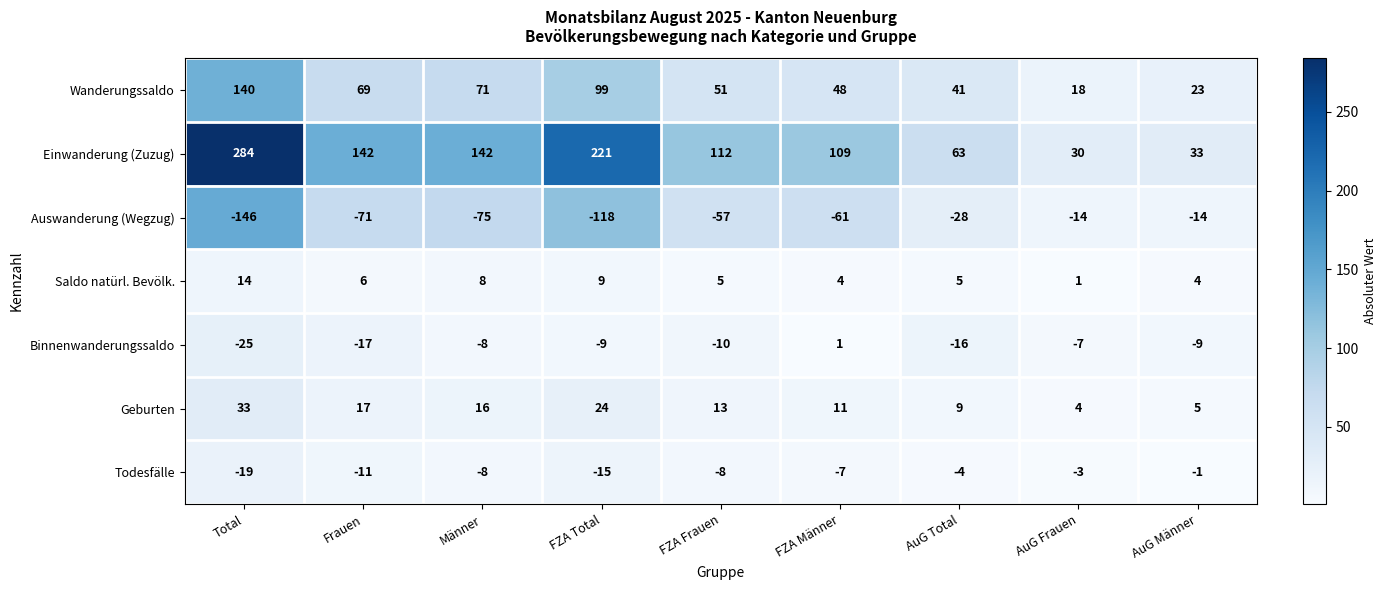

What is the sum of the Binnenwanderungssaldo values at AuG Total and AuG Frauen?

-23